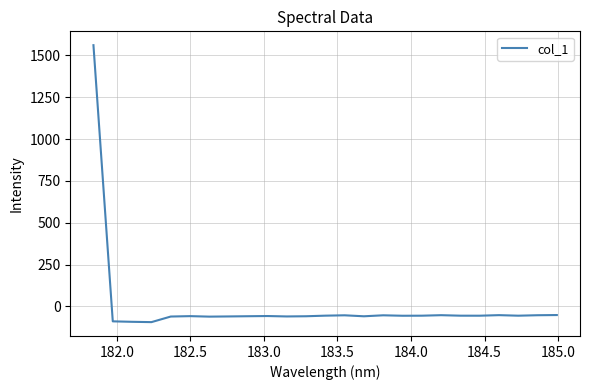

What is the smallest value displayed?

-94.5